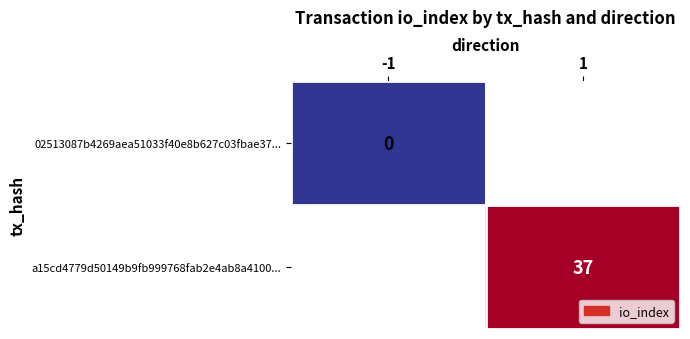

The a15cd4779d50149b9fb999768fab2e4ab8a4100... series shows 63 at 1. True or false?

False